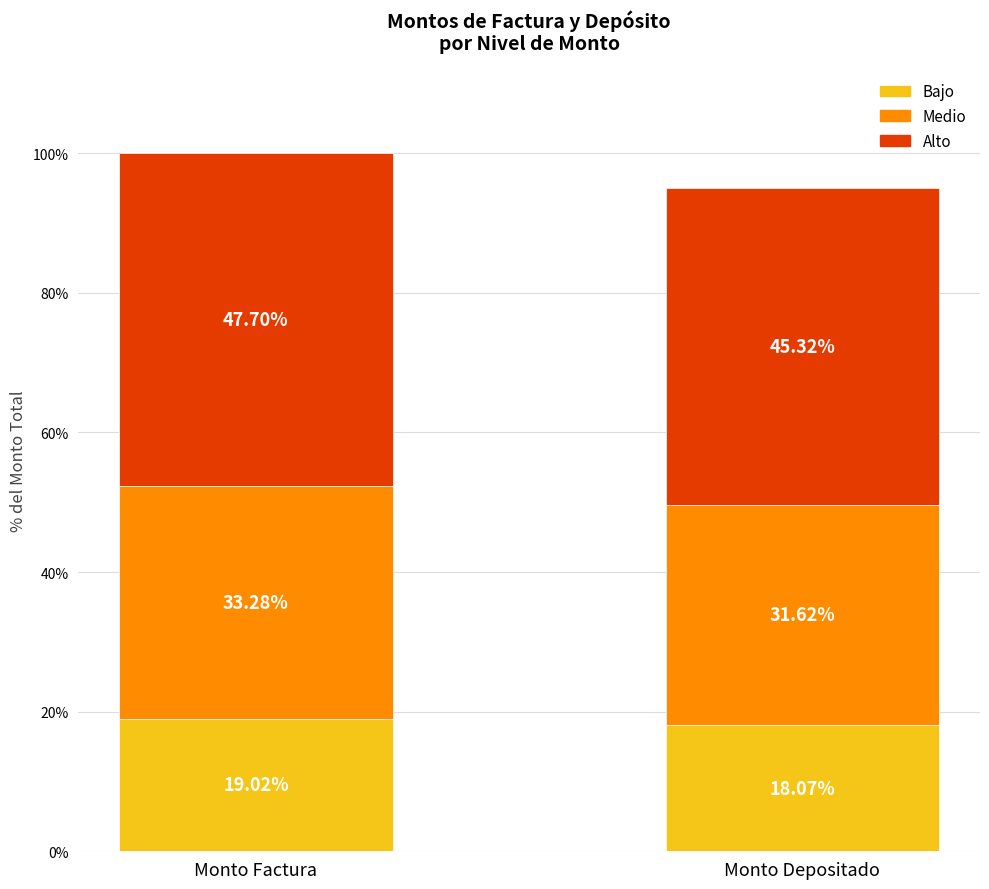

True or false: Bajo has a value of 19.0 at Monto Factura.

True